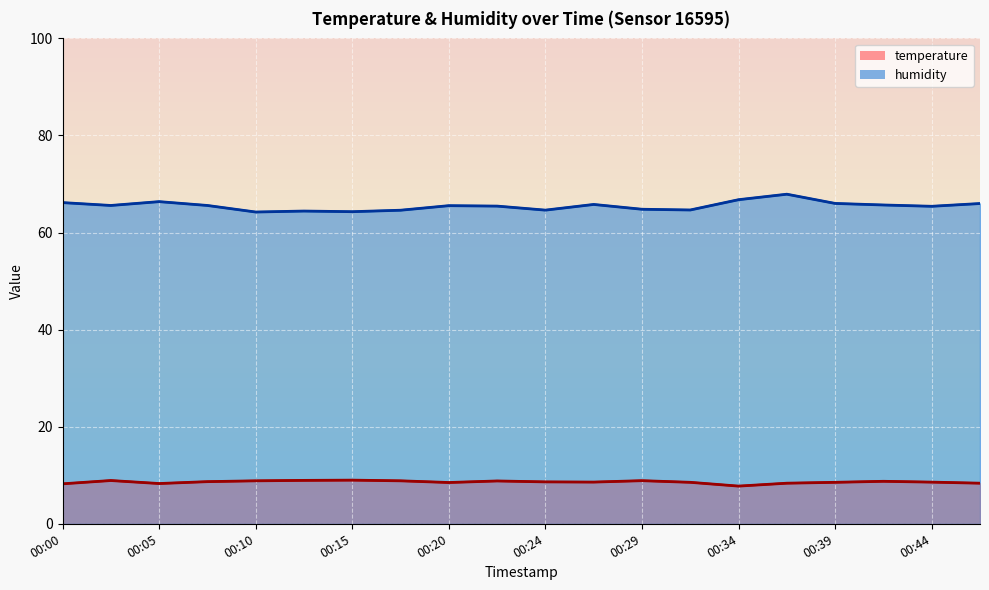

True or false: temperature and humidity intersect in this chart.

False